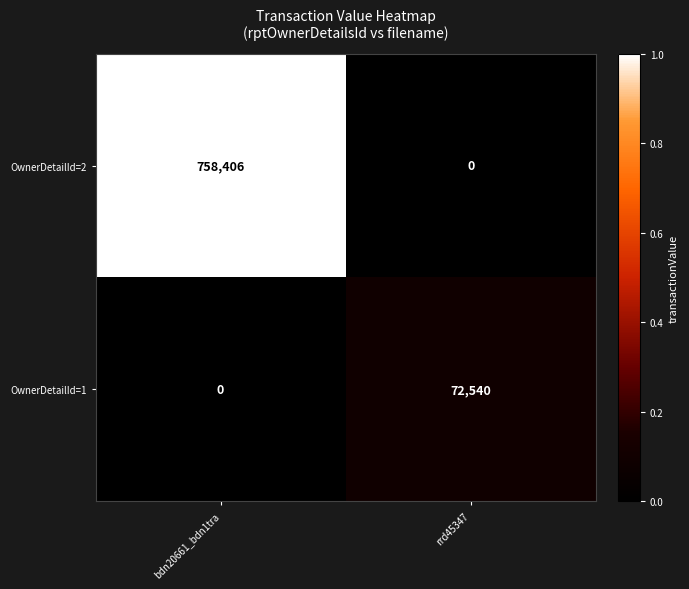

Is it true that OwnerDetailId=2 equals 758406 at bdn20661_bdn1tra?

True